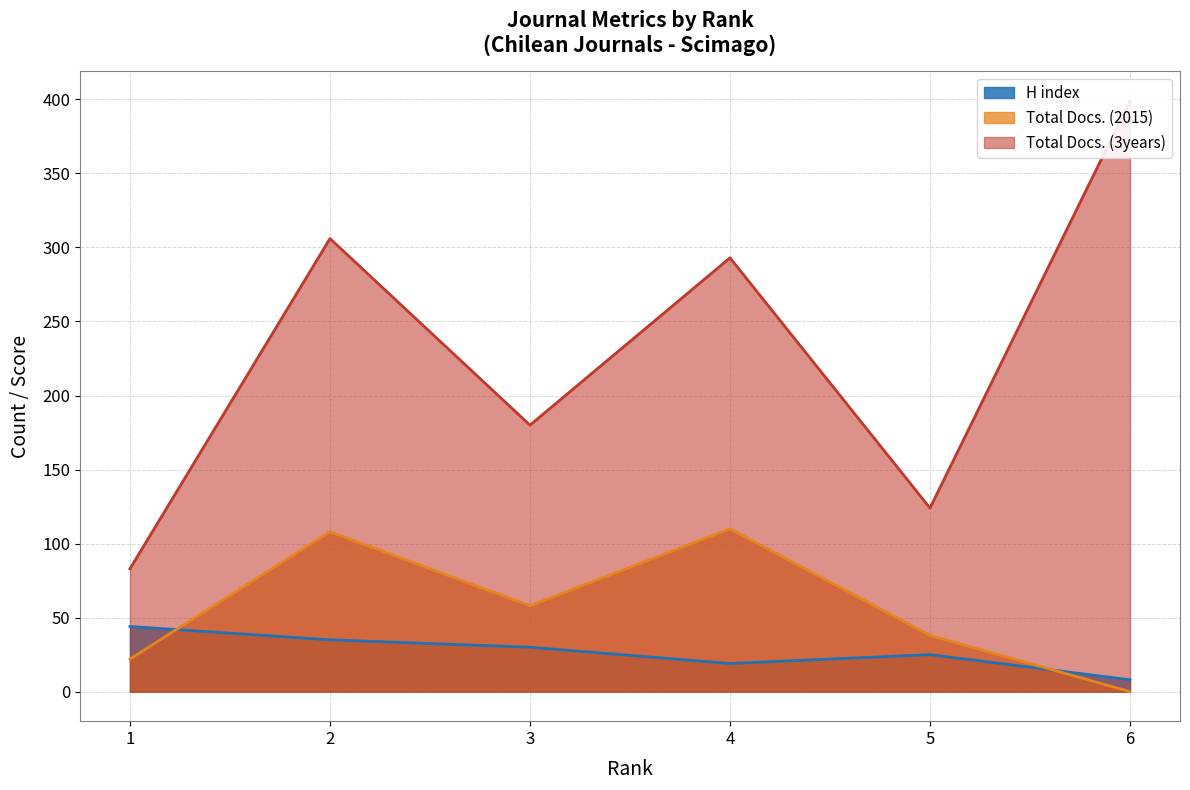

Is it true that Total Docs. (2015) equals 110 at 4?

True